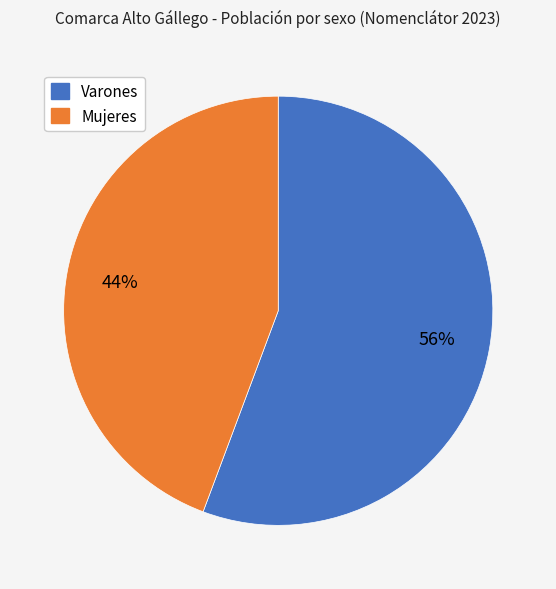

To the nearest percent, what is the average slice percentage?

50%